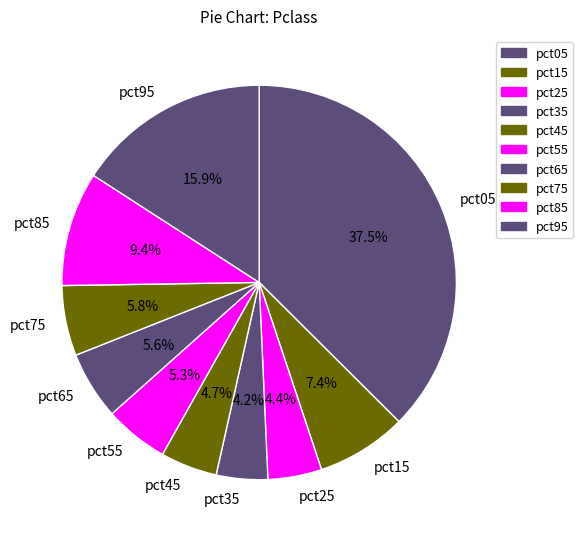

To the nearest percent, what is the difference between the largest and smallest slice percentages?

33%